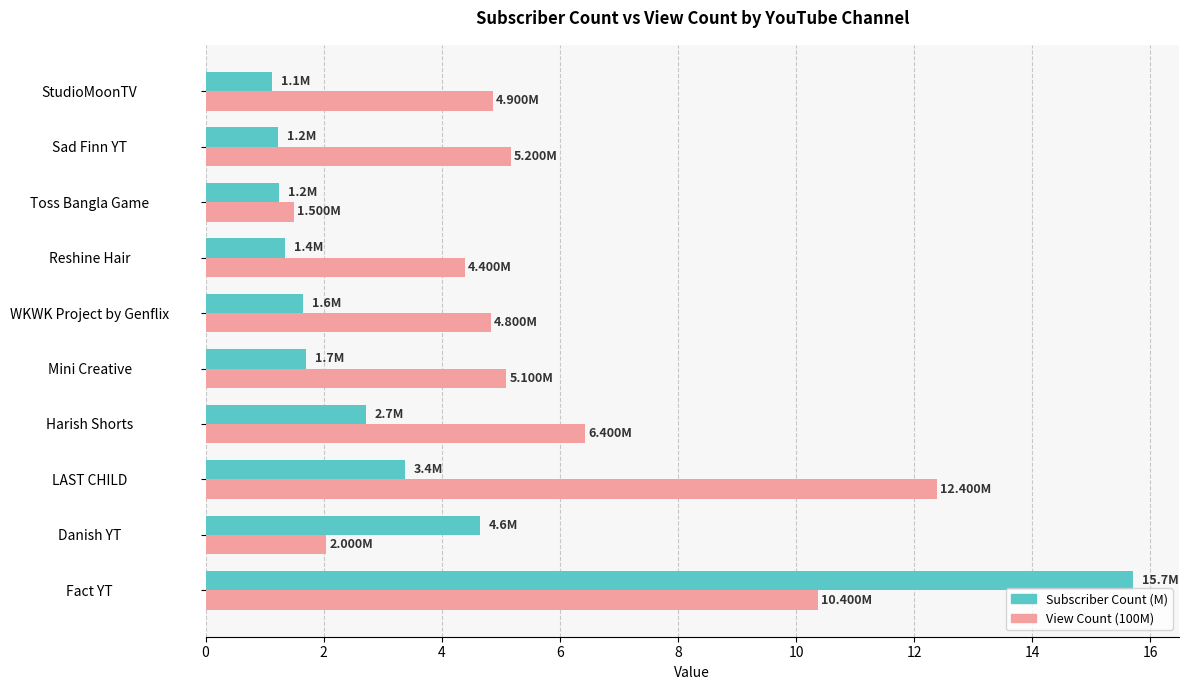

Count the number of categories in the chart.

10